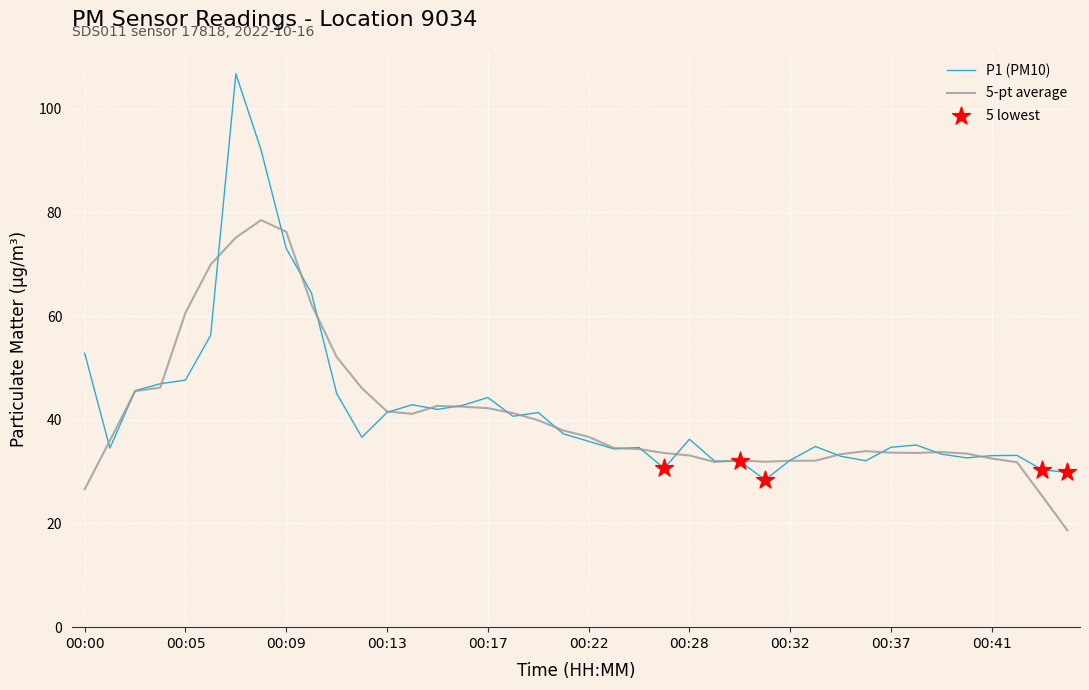

Which series has the largest range (max minus min)?

P1 (PM10)